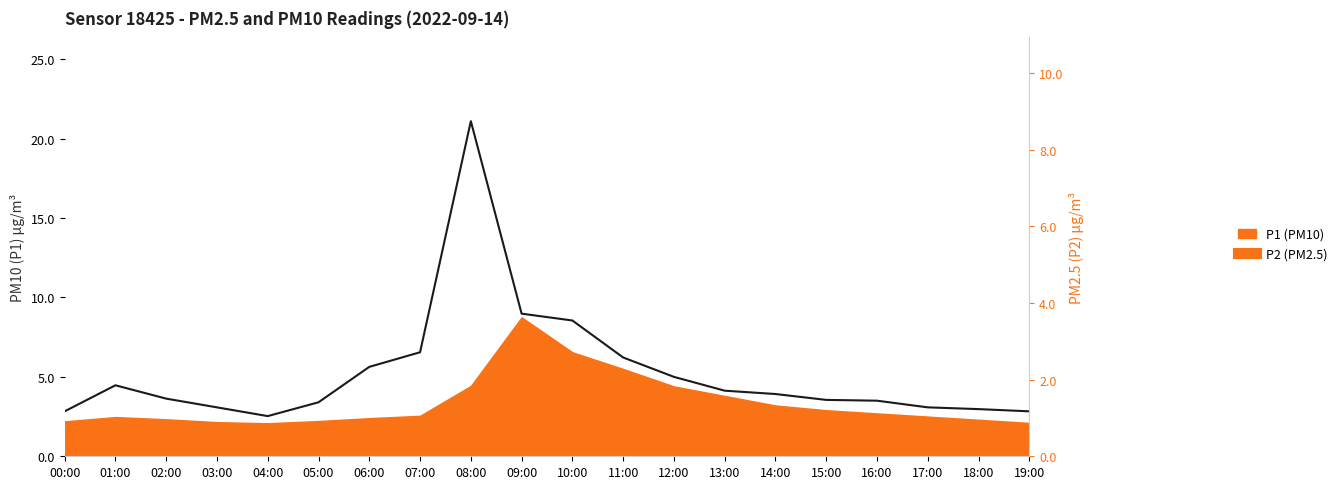

Where is the data nearest to the value 11?

09:00